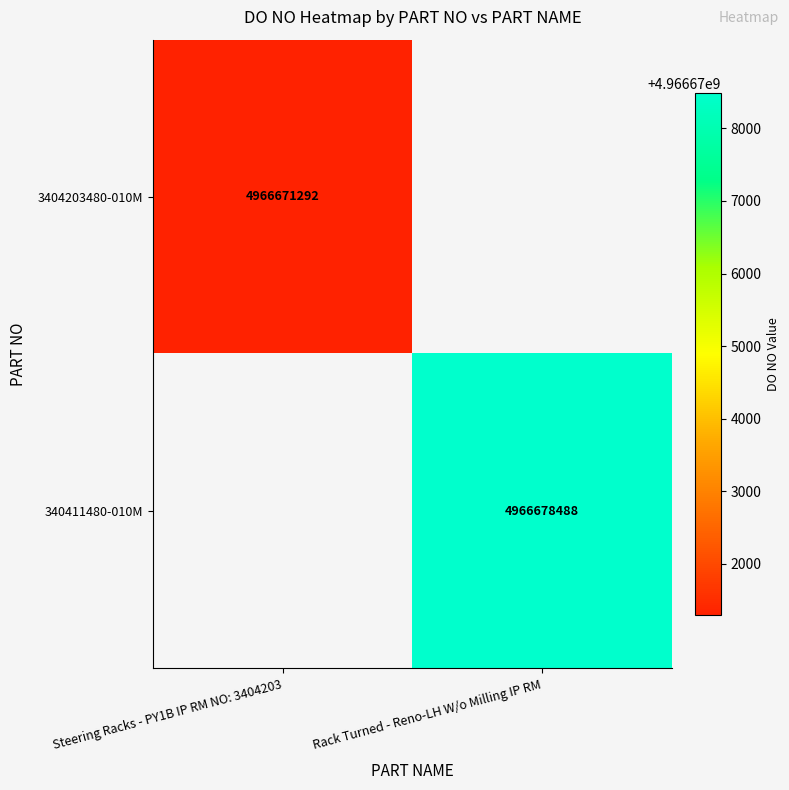

The 340411480-010M series shows 4966678488 at Rack Turned - Reno-LH W/o Milling IP RM. True or false?

True